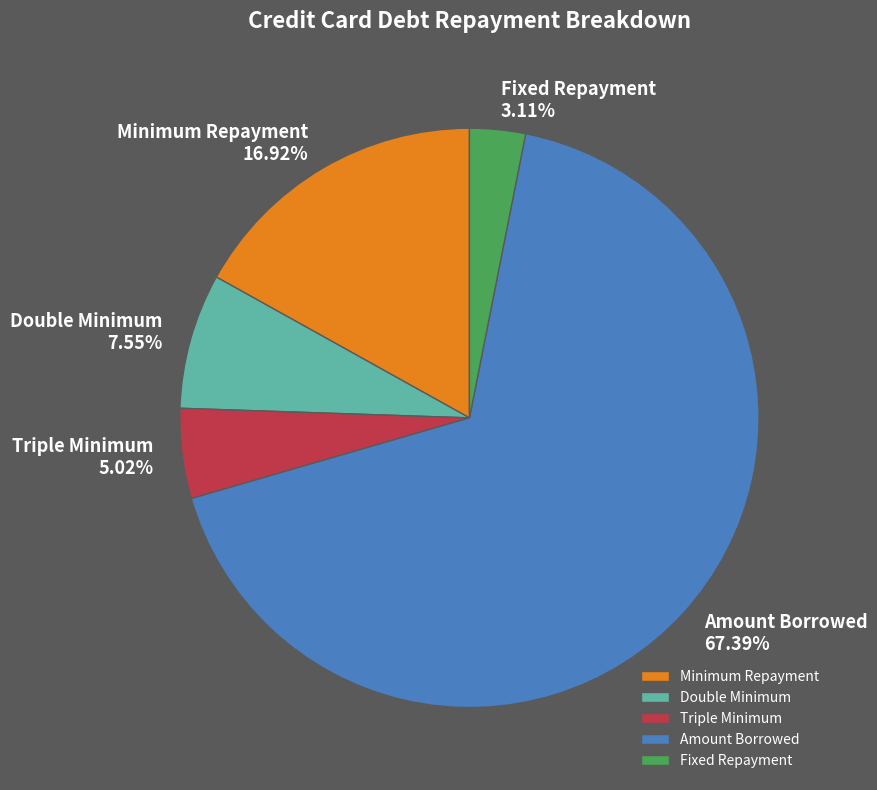

The Amount Borrowed slice represents 67% of the pie. True or false?

True